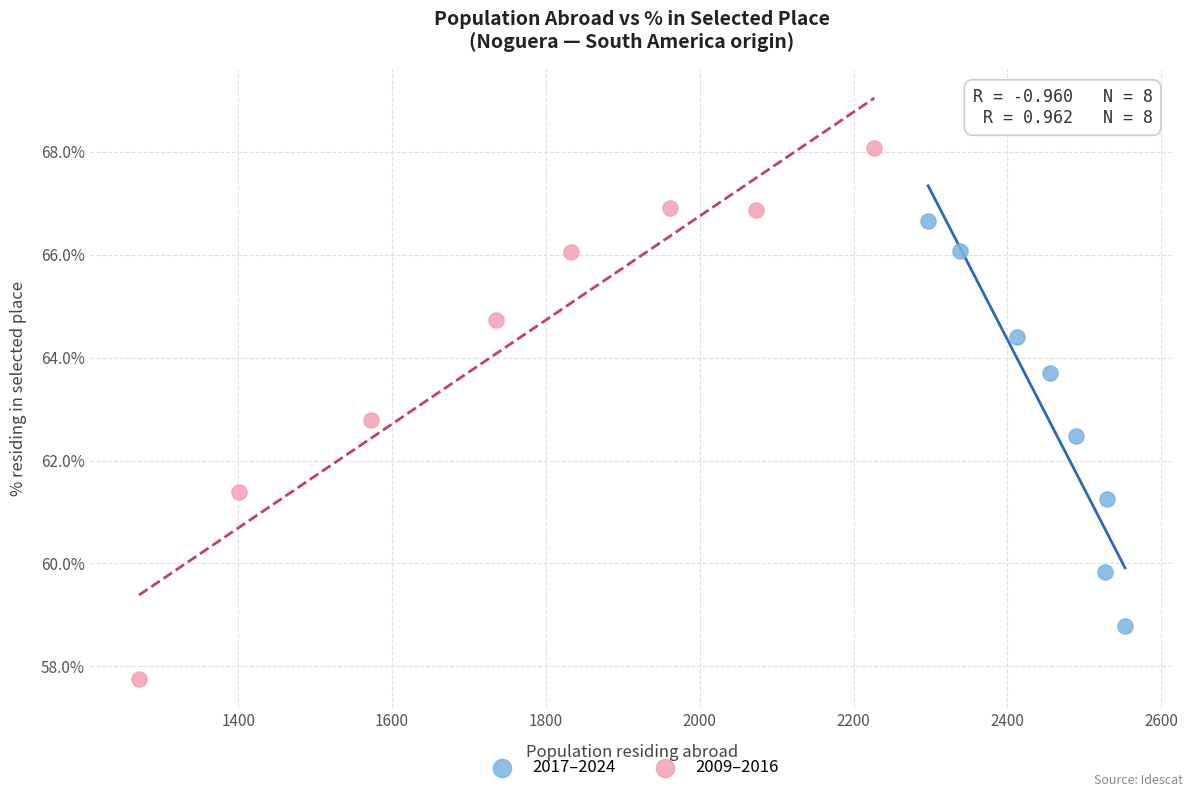

Which series has the largest Y range (max minus min)?

2009–2016